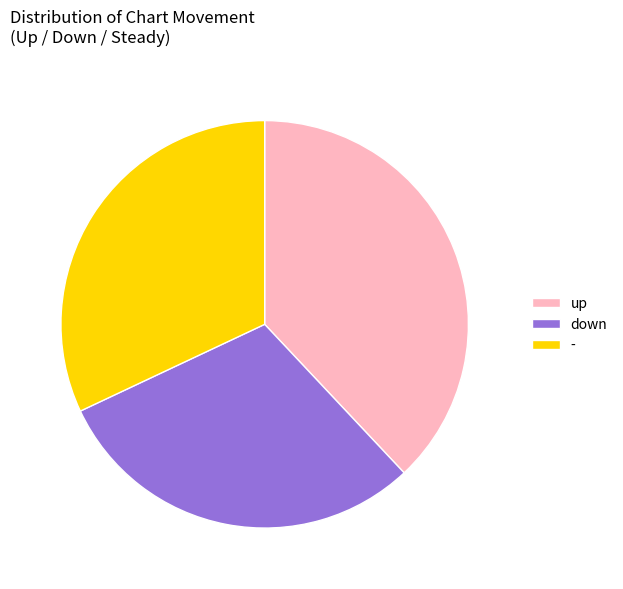

What is the ratio of the value at down to the value at up?

0.8